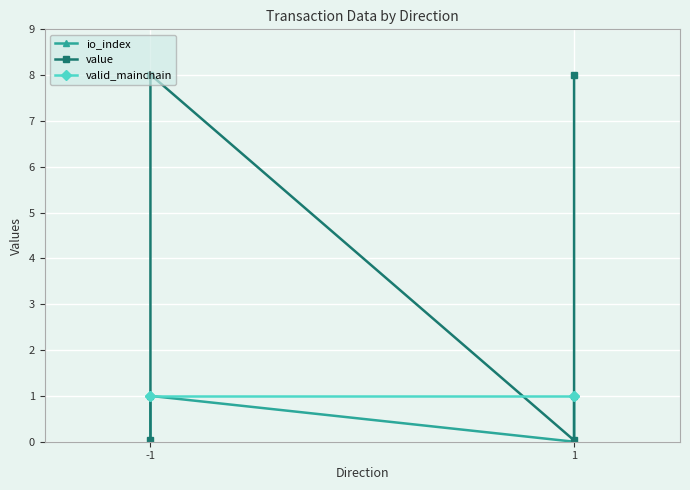

What is the sum of the value values at -1 and 1?

8.0